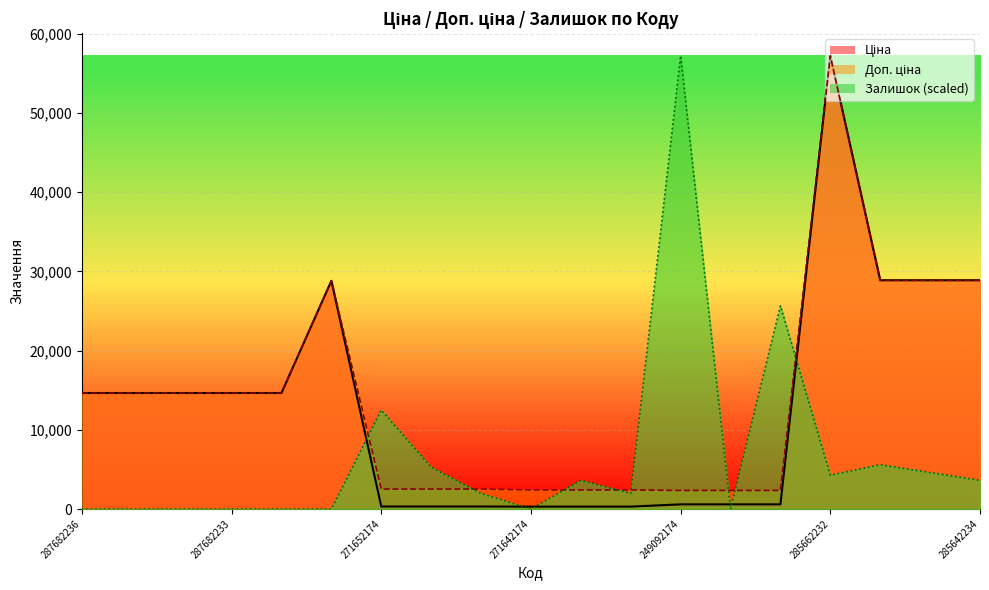

Reading left to right, list all the values displayed in this chart.

Ціна: 14649.6	14649.6	14649.6	14649.6	14649.6	28821.8	314.7	314.7	314.7	300.6	300.6	300.6	584.9	584.9	584.9	57235.5	28890.3	28890.3	28890.3
Доп. ціна: 14649.6	14649.6	14649.6	14649.6	14649.6	28821.8	2517.5	2517.5	2517.5	2405.2	2405.2	2405.2	2339.7	2339.7	2339.7	57235.5	28890.3	28890.3	28890.3
Залишок: 0.0	0.0	0.0	0.0	0.0	0.0	12499.7	5263.0	1973.6	0.0	3618.3	1973.6	57235.5	0.0	25657.3	4276.2	5592.0	4605.2	3618.3